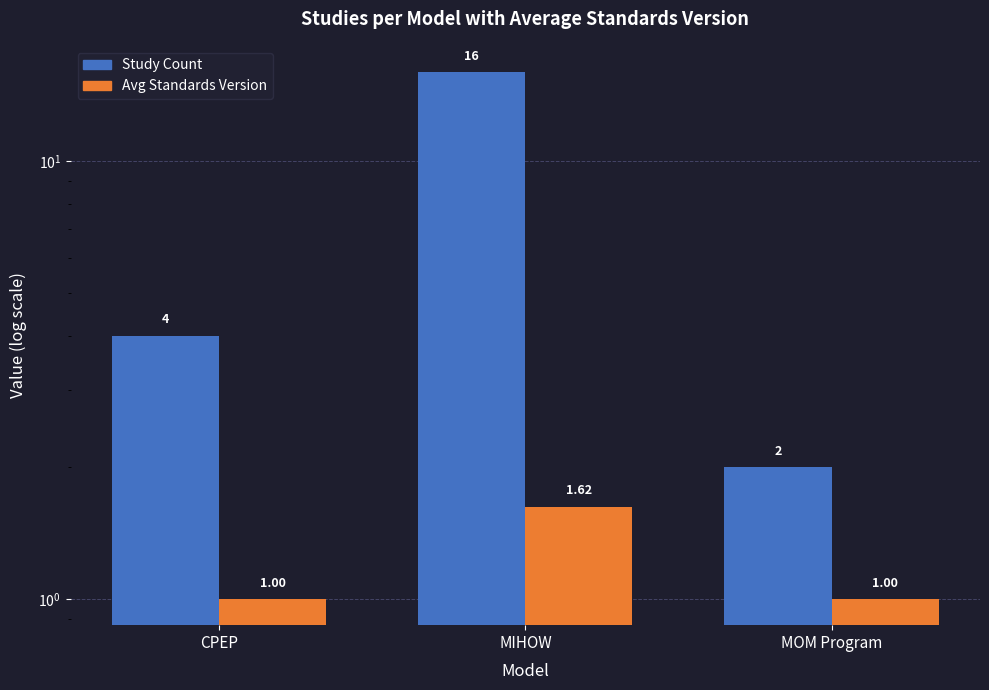

At which category is the sum across all series the highest?

MIHOW